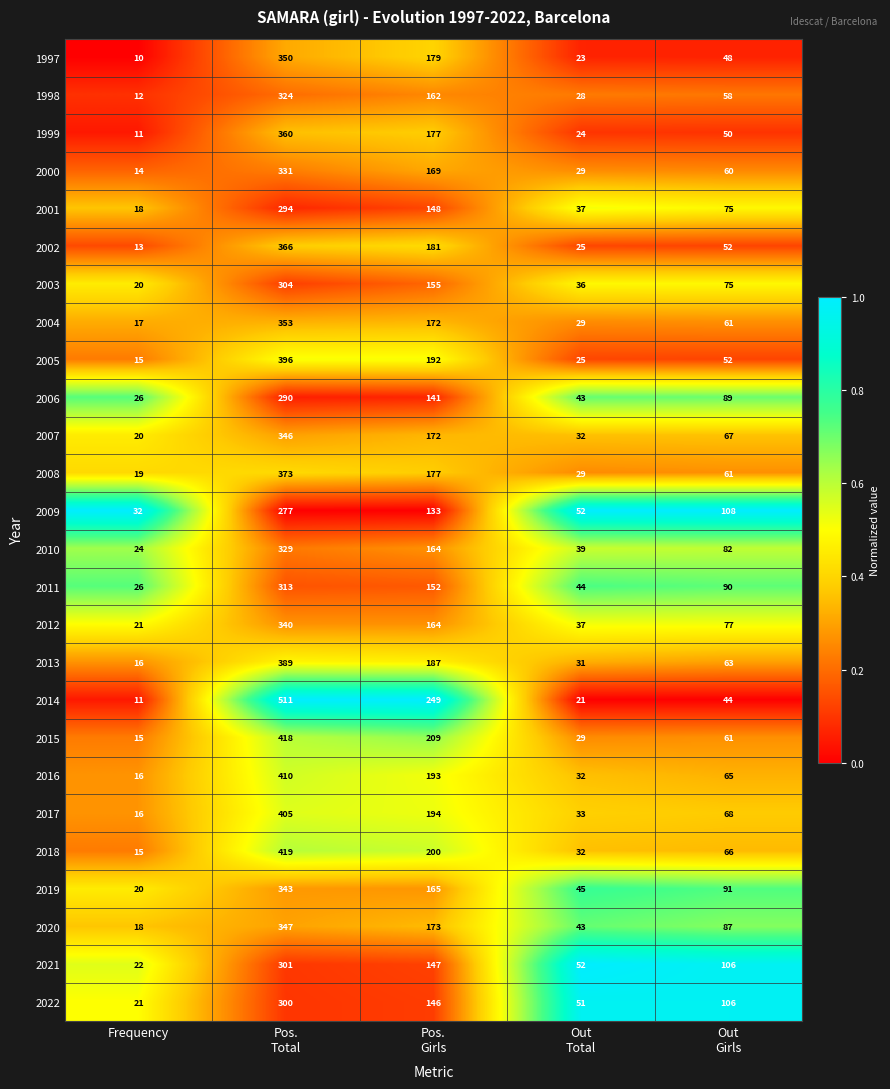

Which series has the largest range (max minus min)?

2014